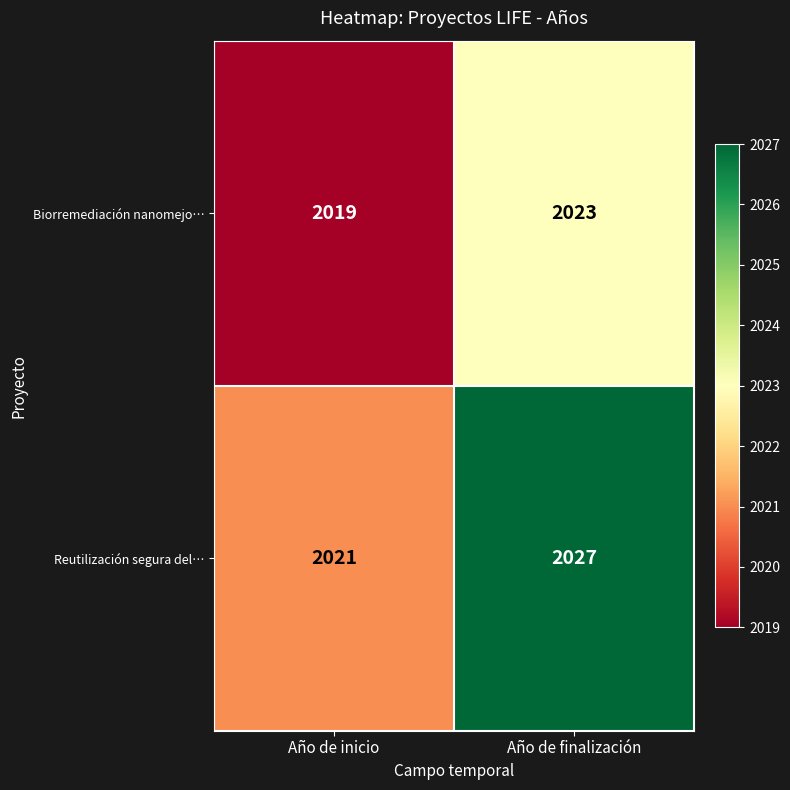

What value does the Reutilización segura del… series have at Año de inicio?

2021